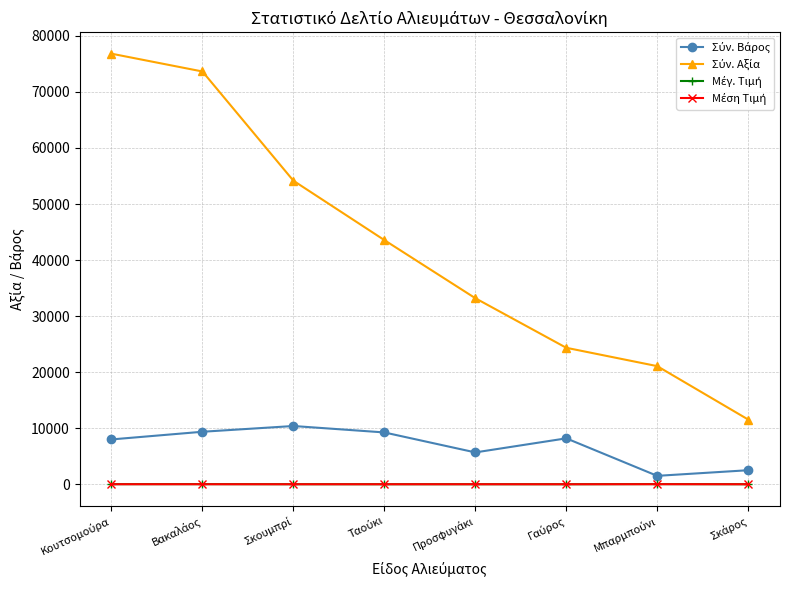

What is the greatest value displayed?

76825.0